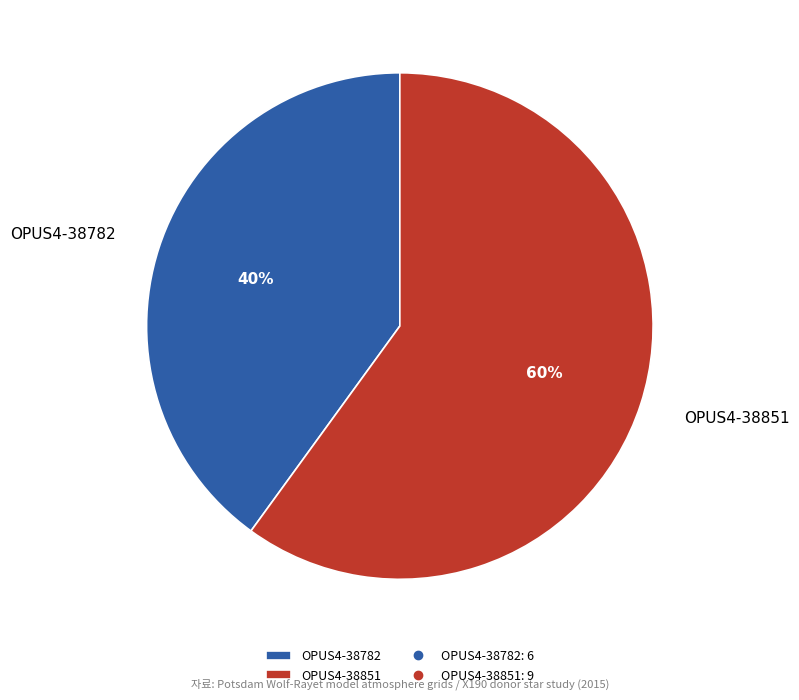

Is OPUS4-38851 the majority of the pie?

Yes